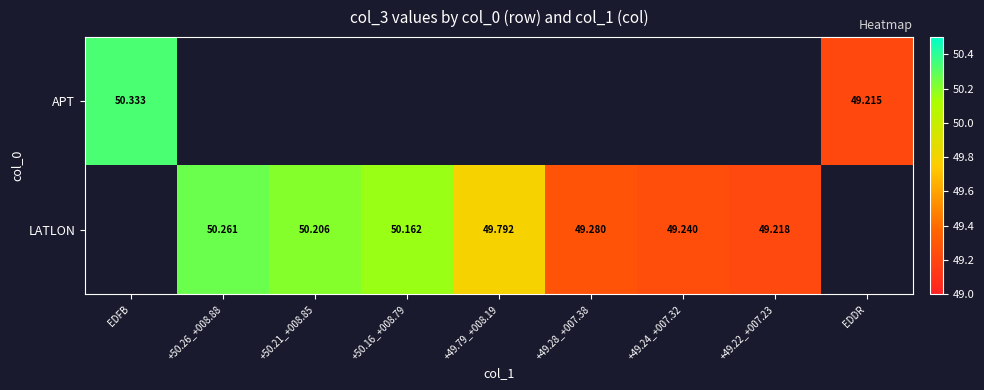

Rank the categories by LATLON value from lowest to highest.

+49.22_+007.23, EDDR, +49.24_+007.32, +49.28_+007.38, +49.79_+008.19, +50.16_+008.79, +50.21_+008.85, EDFB, +50.26_+008.88